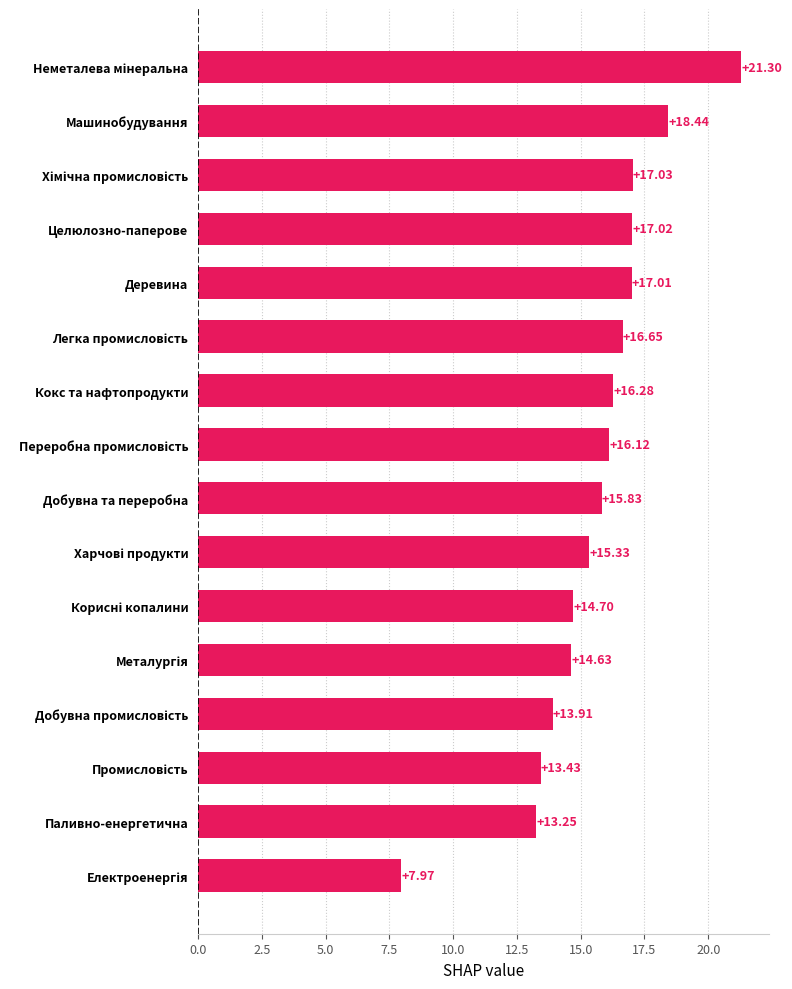

What is the difference between the maximum and second lowest values?

8.1